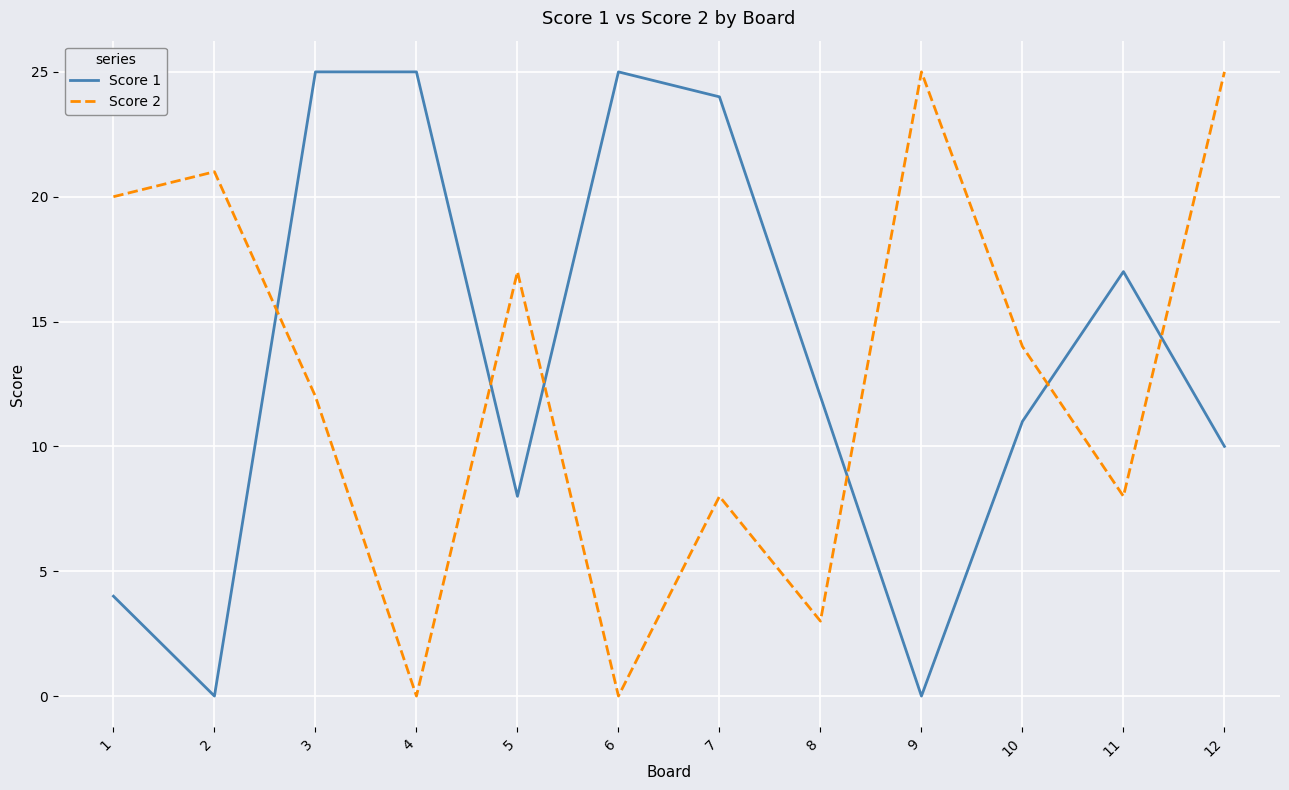

The value of Score 1 at 10 is 11. True or false?

True